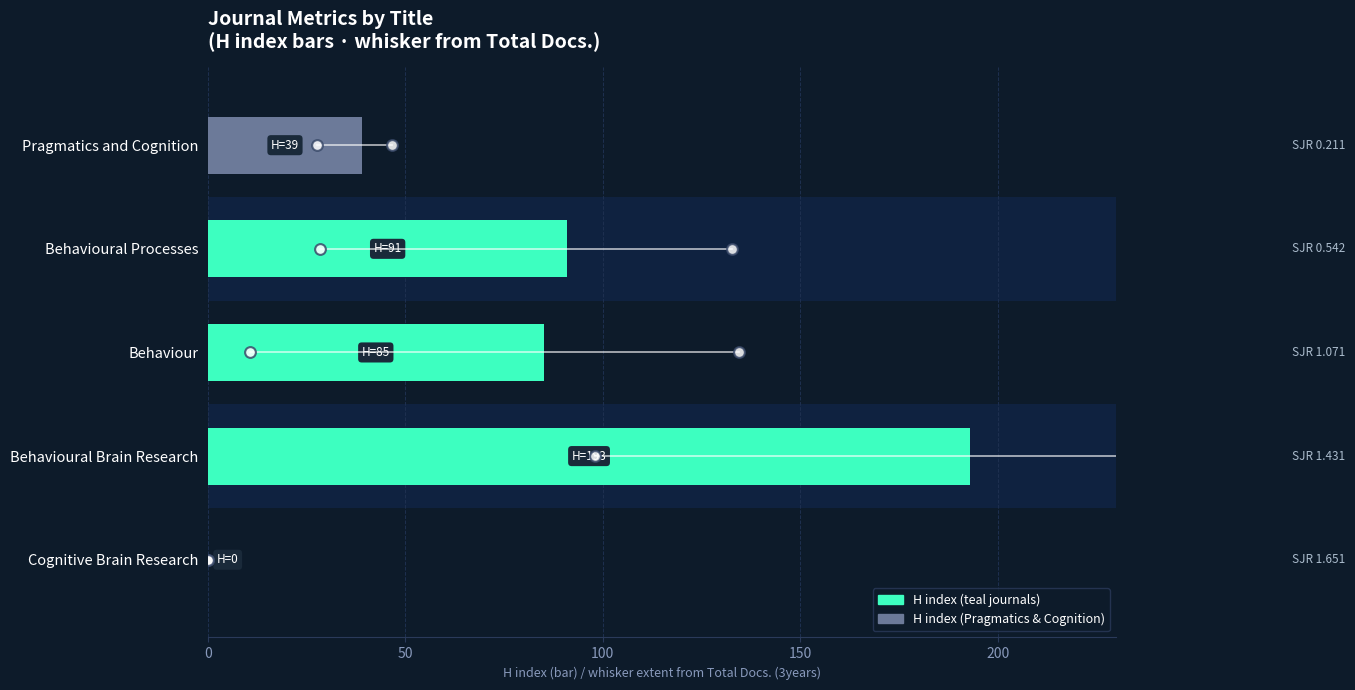

What is the change in value from Behavioural Brain Research to Behavioural Processes?

-102